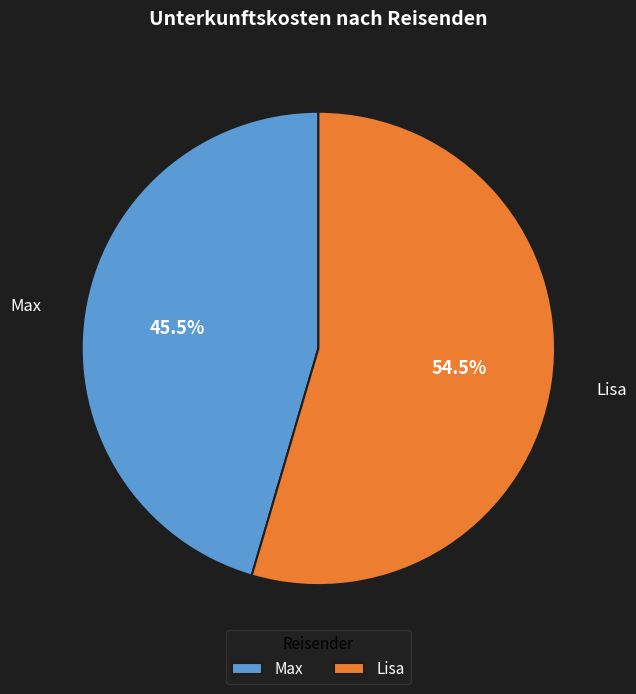

The Max slice represents 31% of the pie. True or false?

False